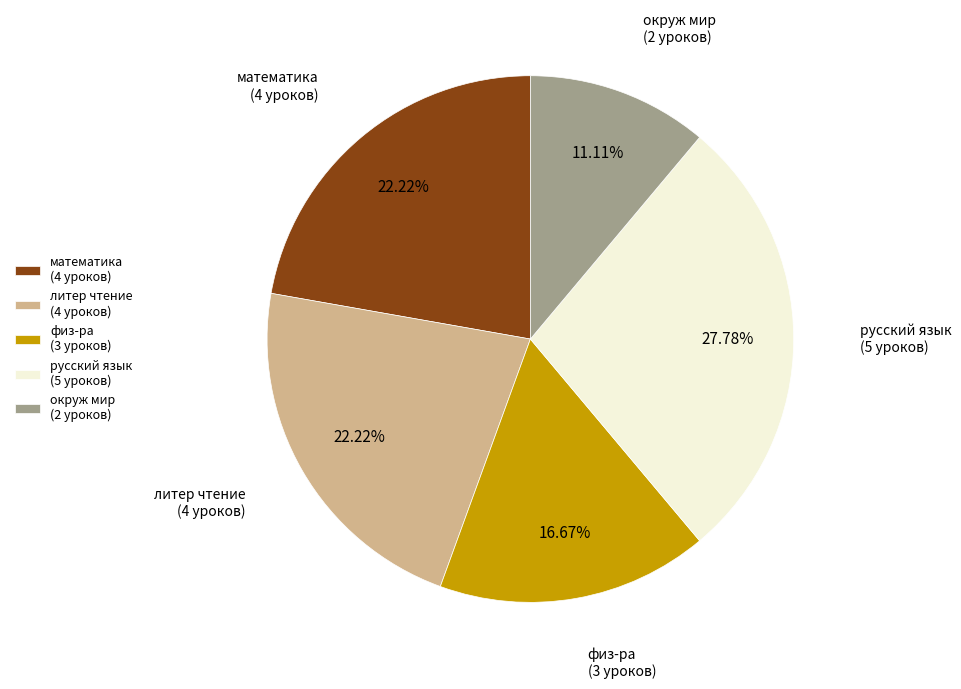

Does математика represent more than half of the total?

No